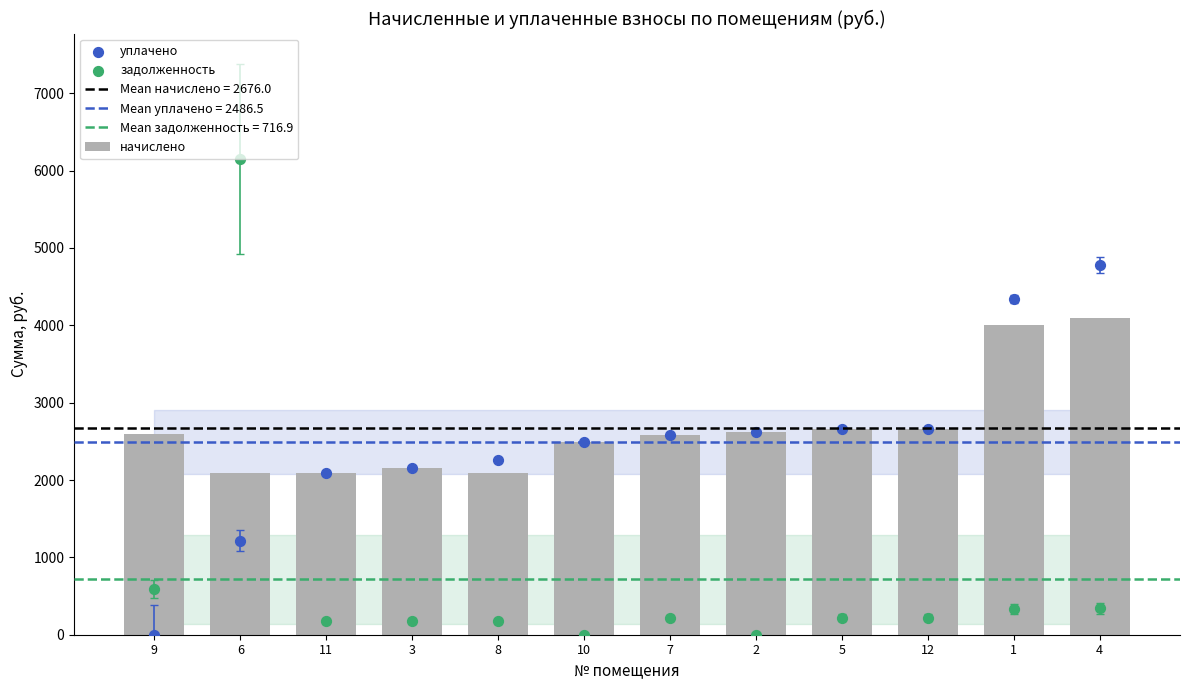

Which series reaches the maximum Y coordinate?

задолженность